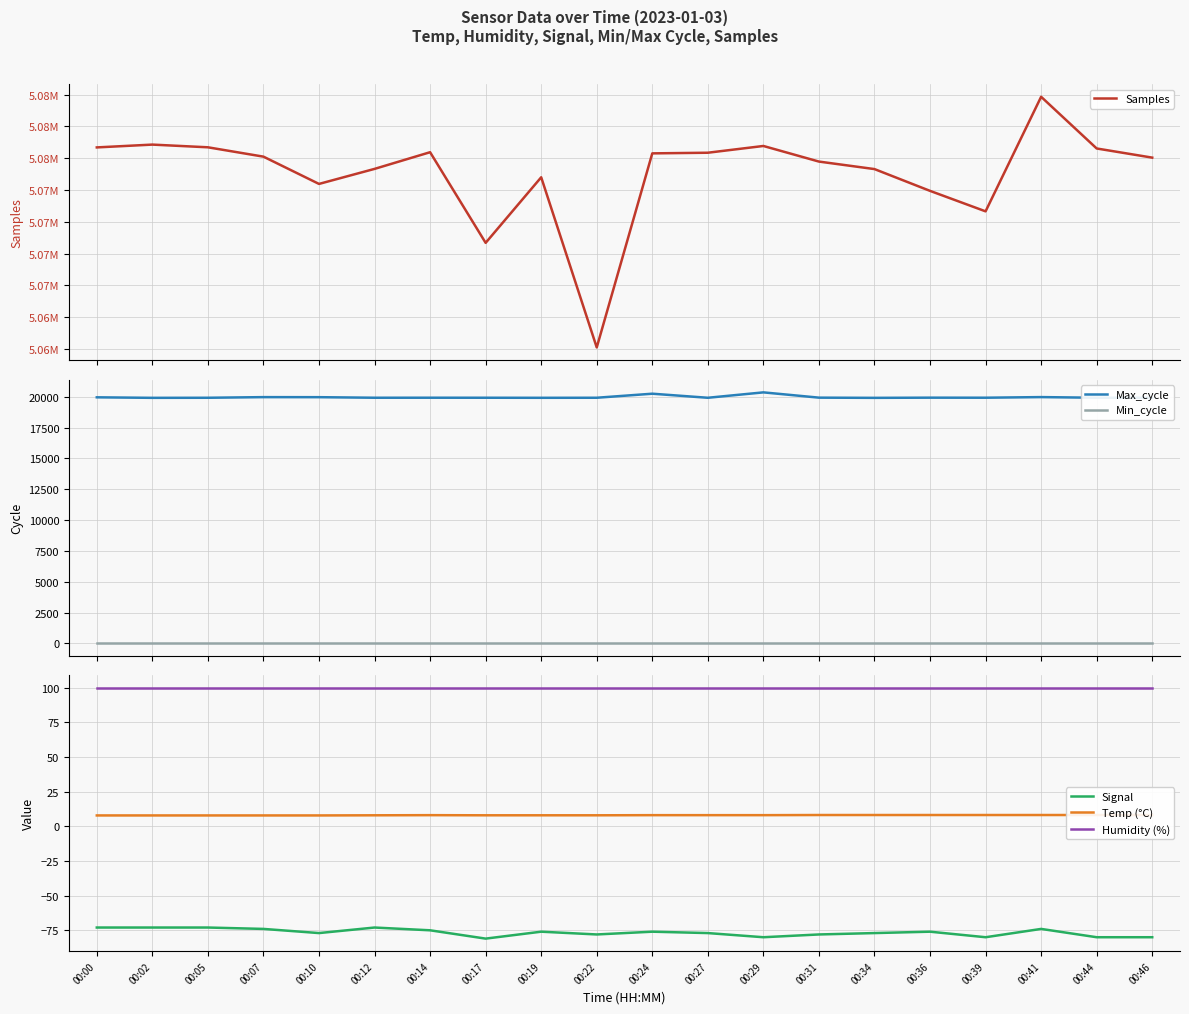

At how many categories does at least one series exceed 1788730?

20